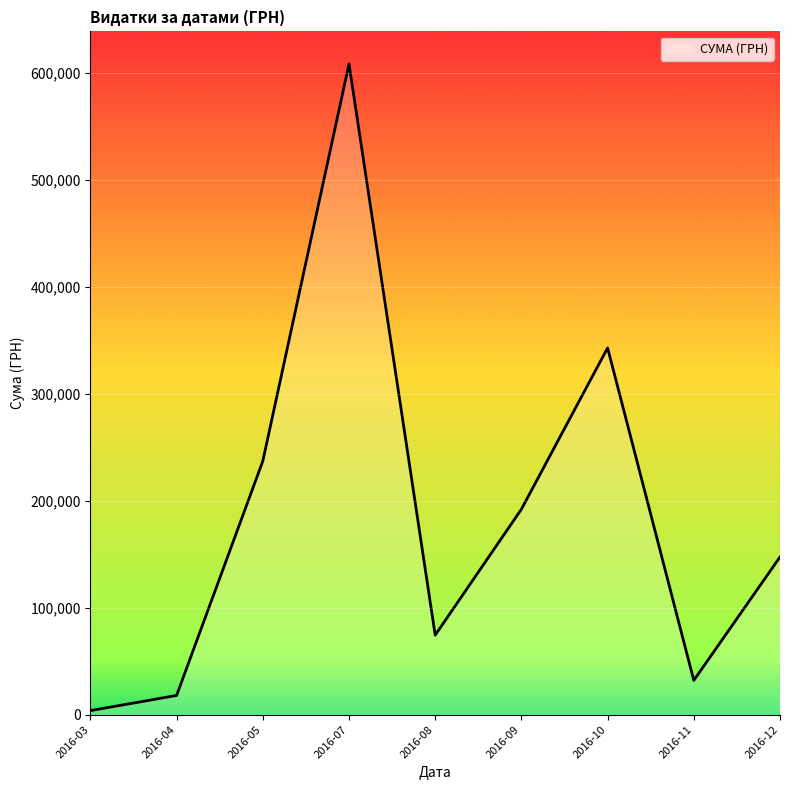

At which label is the value closest to 306236?

2016-10